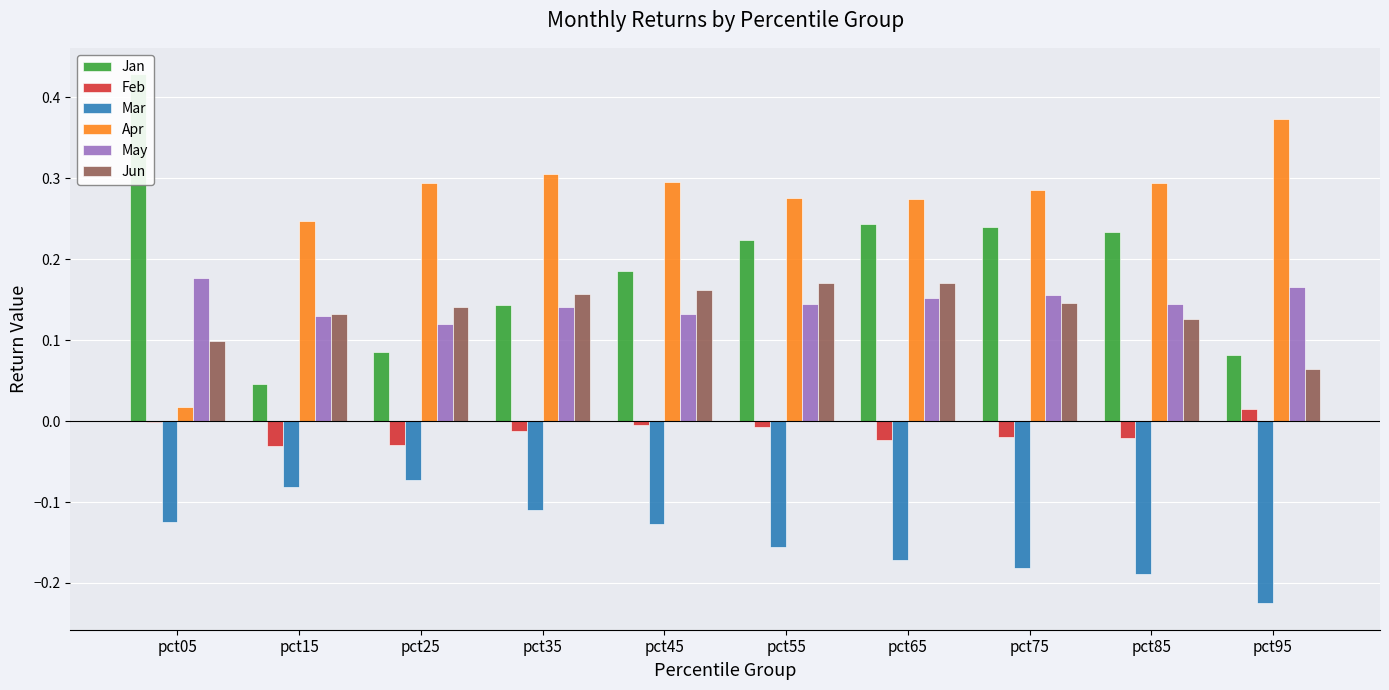

Where is Apr nearest to the value 0?

pct05